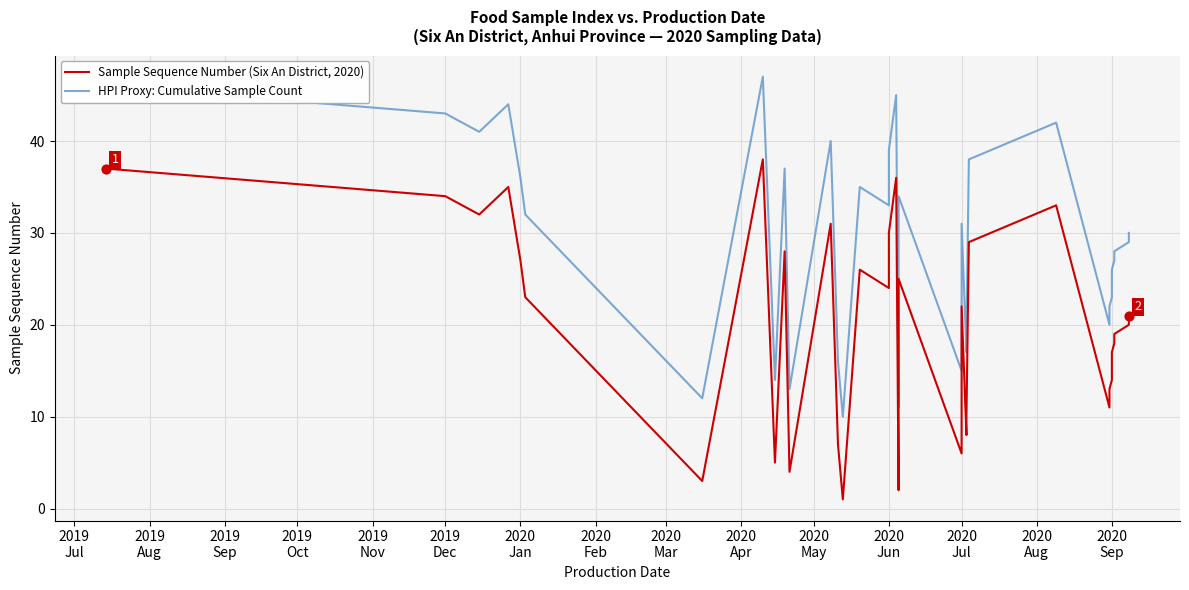

Which series reaches the maximum Y coordinate?

HPI Proxy: Cumulative Sample Count